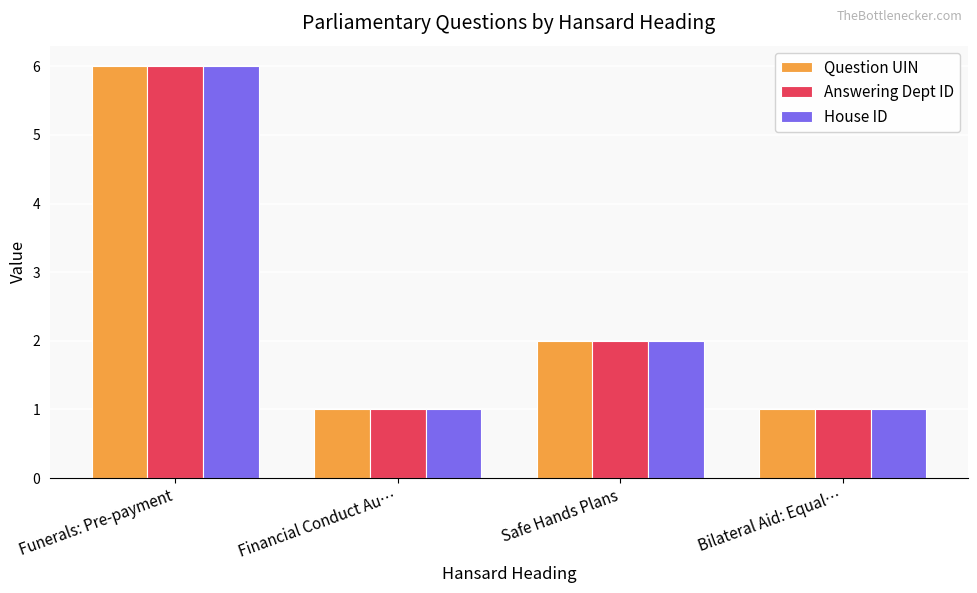

What position from the right is Financial Conduct Au…?

3